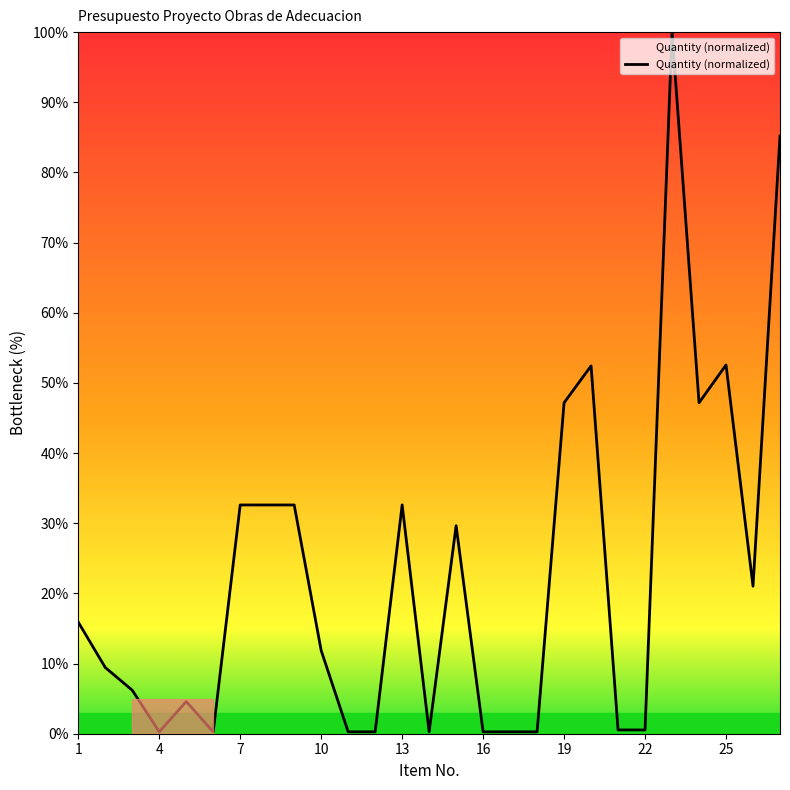

At which label does the data first exceed 11?

1